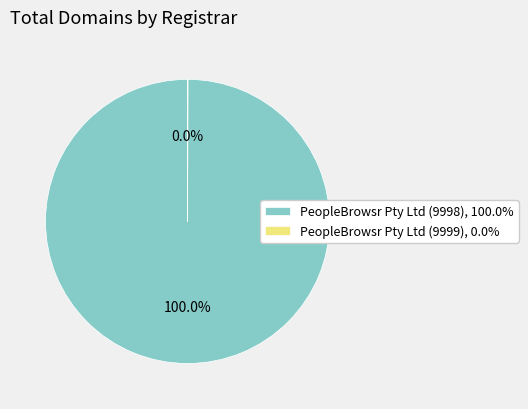

Which slice is the largest?

PeopleBrowsr Pty Ltd (9998), 100.0%